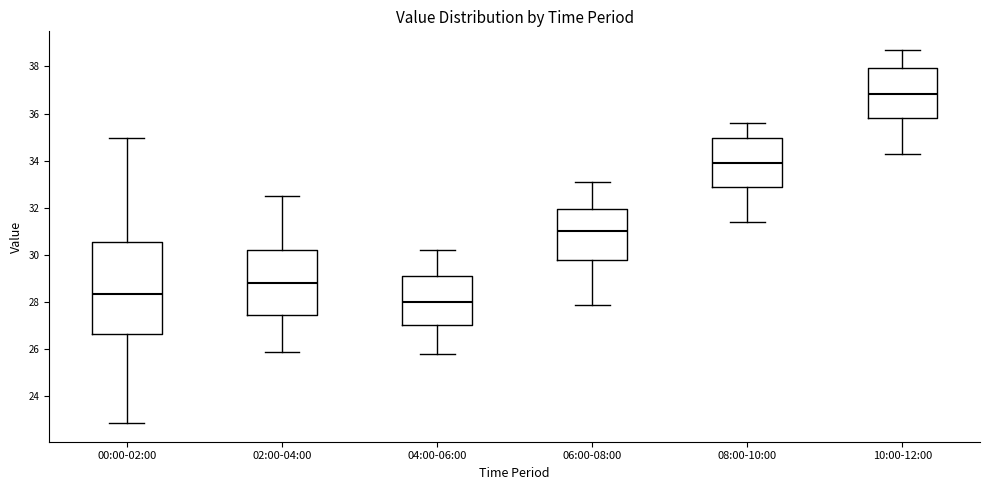

Reading left to right, transcribe this box plot: for each box, give where its median line is, the range the box spans, and where its two whiskers end, as read against the y-axis. The values are not printed on the chart, so give them approximately, as read against the axis.

00:00-02:00: median 28.4, box 26.6 to 30.6, whiskers 22.8 to 35.0
02:00-04:00: median 28.8, box 27.4 to 30.2, whiskers 26.0 to 32.6
04:00-06:00: median 28.0, box 27.0 to 29.2, whiskers 25.8 to 30.2
06:00-08:00: median 31.0, box 29.8 to 32.0, whiskers 28.0 to 33.2
08:00-10:00: median 34.0, box 33.0 to 35.0, whiskers 31.4 to 35.6
10:00-12:00: median 36.8, box 35.8 to 38.0, whiskers 34.4 to 38.8